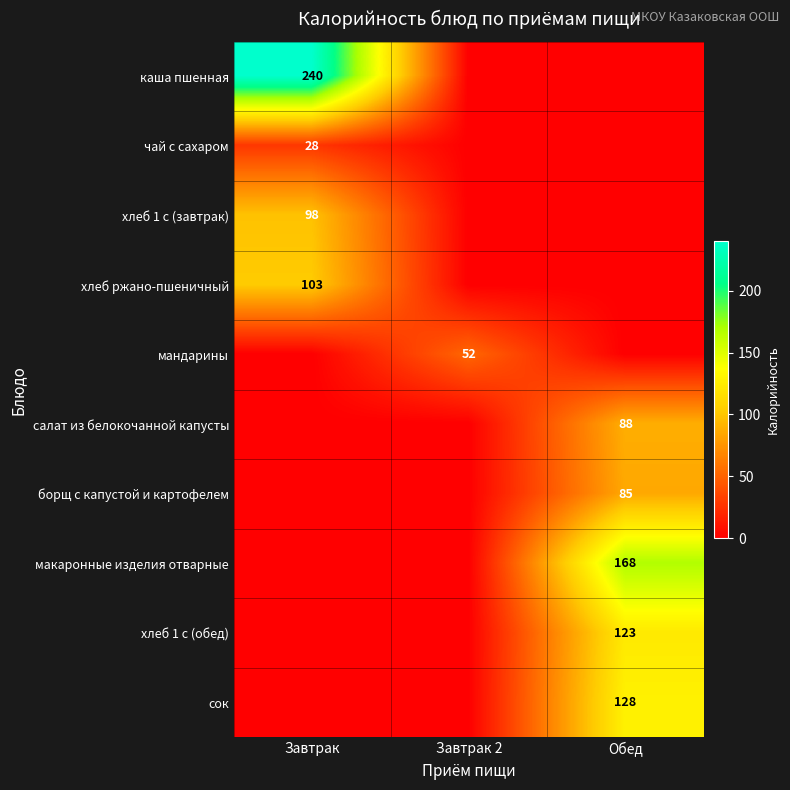

Is it true that салат из белокочанной капусты equals 33 at Обед?

False